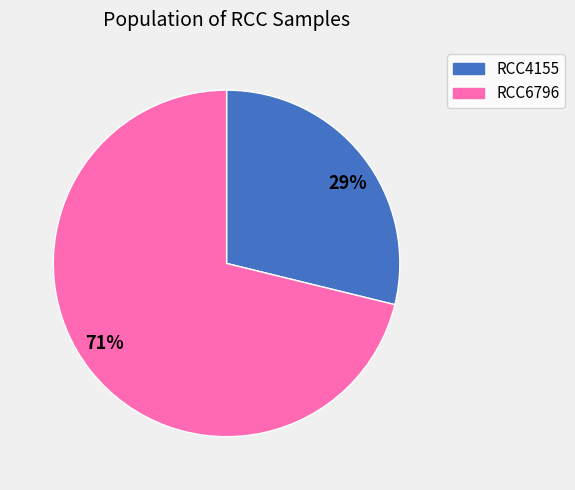

Which category has the biggest portion of the pie?

71%